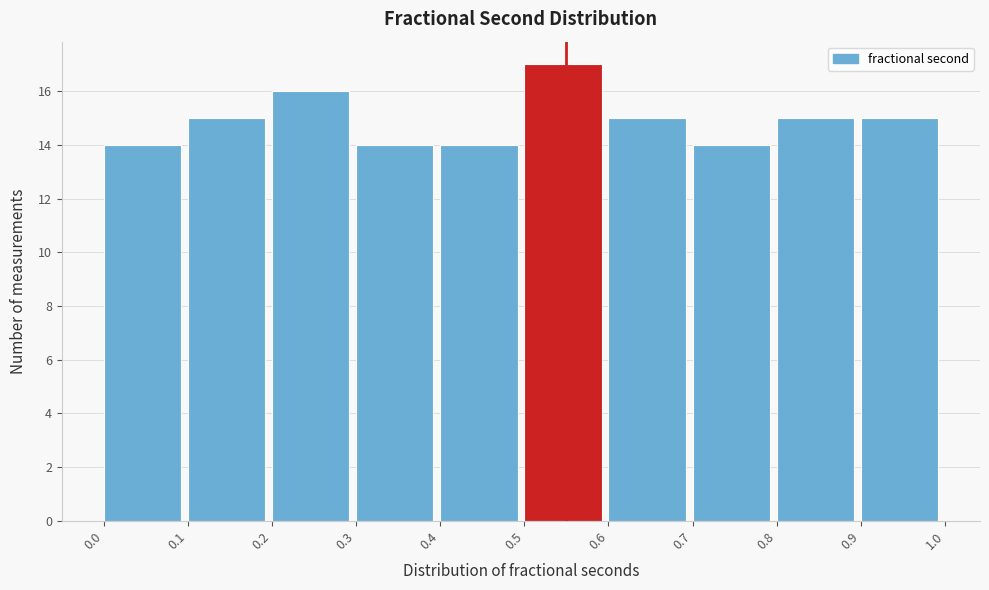

Reading left to right, transcribe this chart: for each bar, give the range it covers on the x-axis and its height. The values are not printed on the chart, so give them approximately, as read against the axis.

0.0 to 0.1: 14
0.1 to 0.2: 15
0.2 to 0.3: 16
0.3 to 0.4: 14
0.4 to 0.5: 14
0.5 to 0.6: 17
0.6 to 0.7: 15
0.7 to 0.8: 14
0.8 to 0.9: 15
0.9 to 1.0: 15